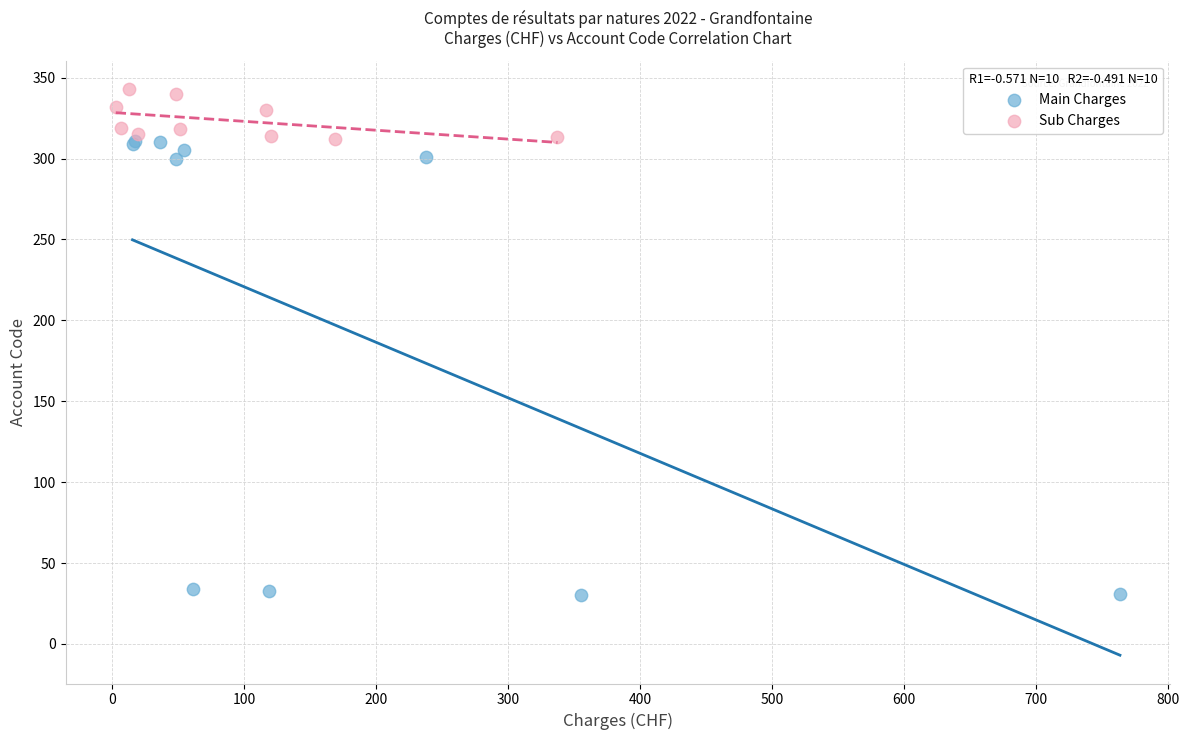

Which series has the widest spread of Y values?

Main Charges